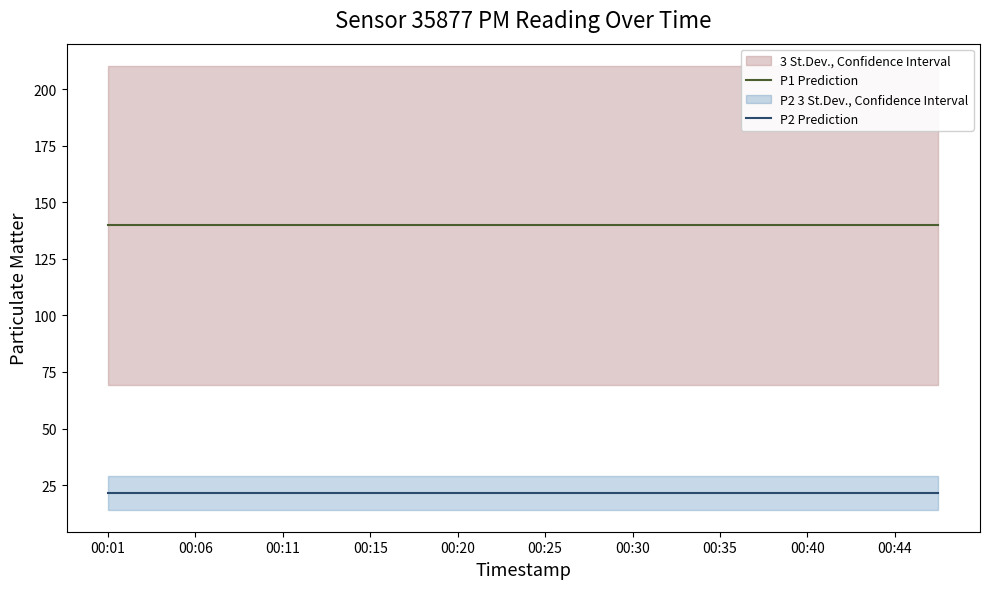

How many lines are shown in the chart?

2